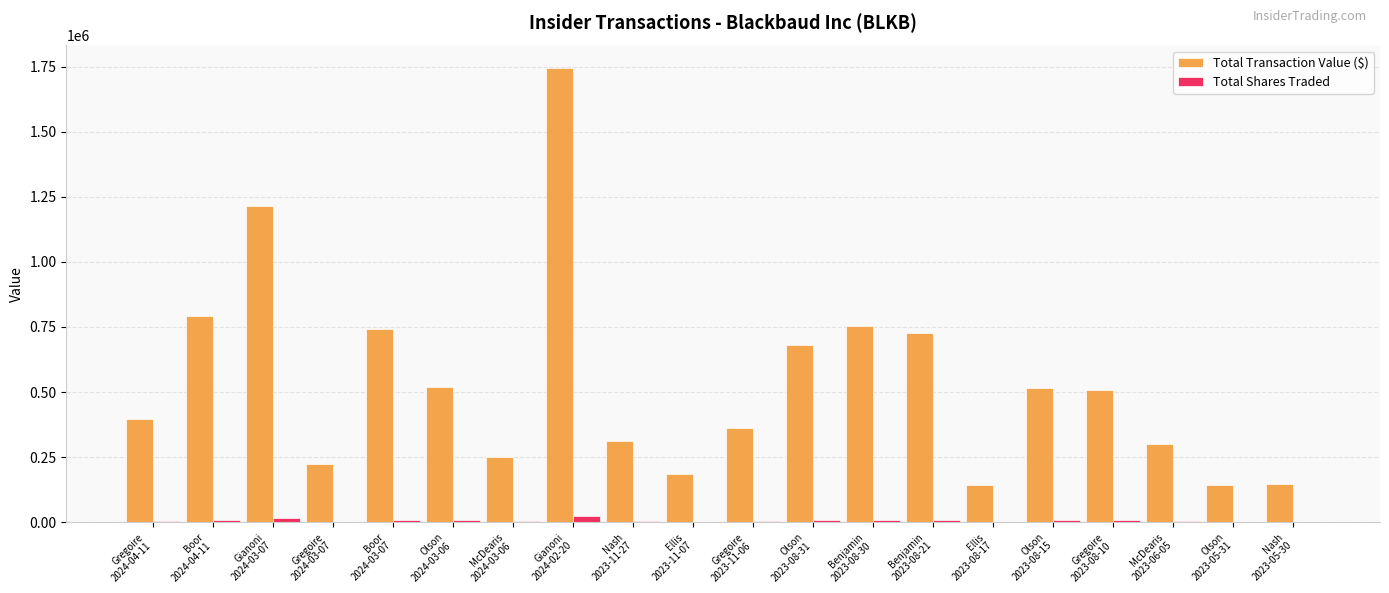

At which category is the sum across all series the highest?

Gianoni
2024-02-20